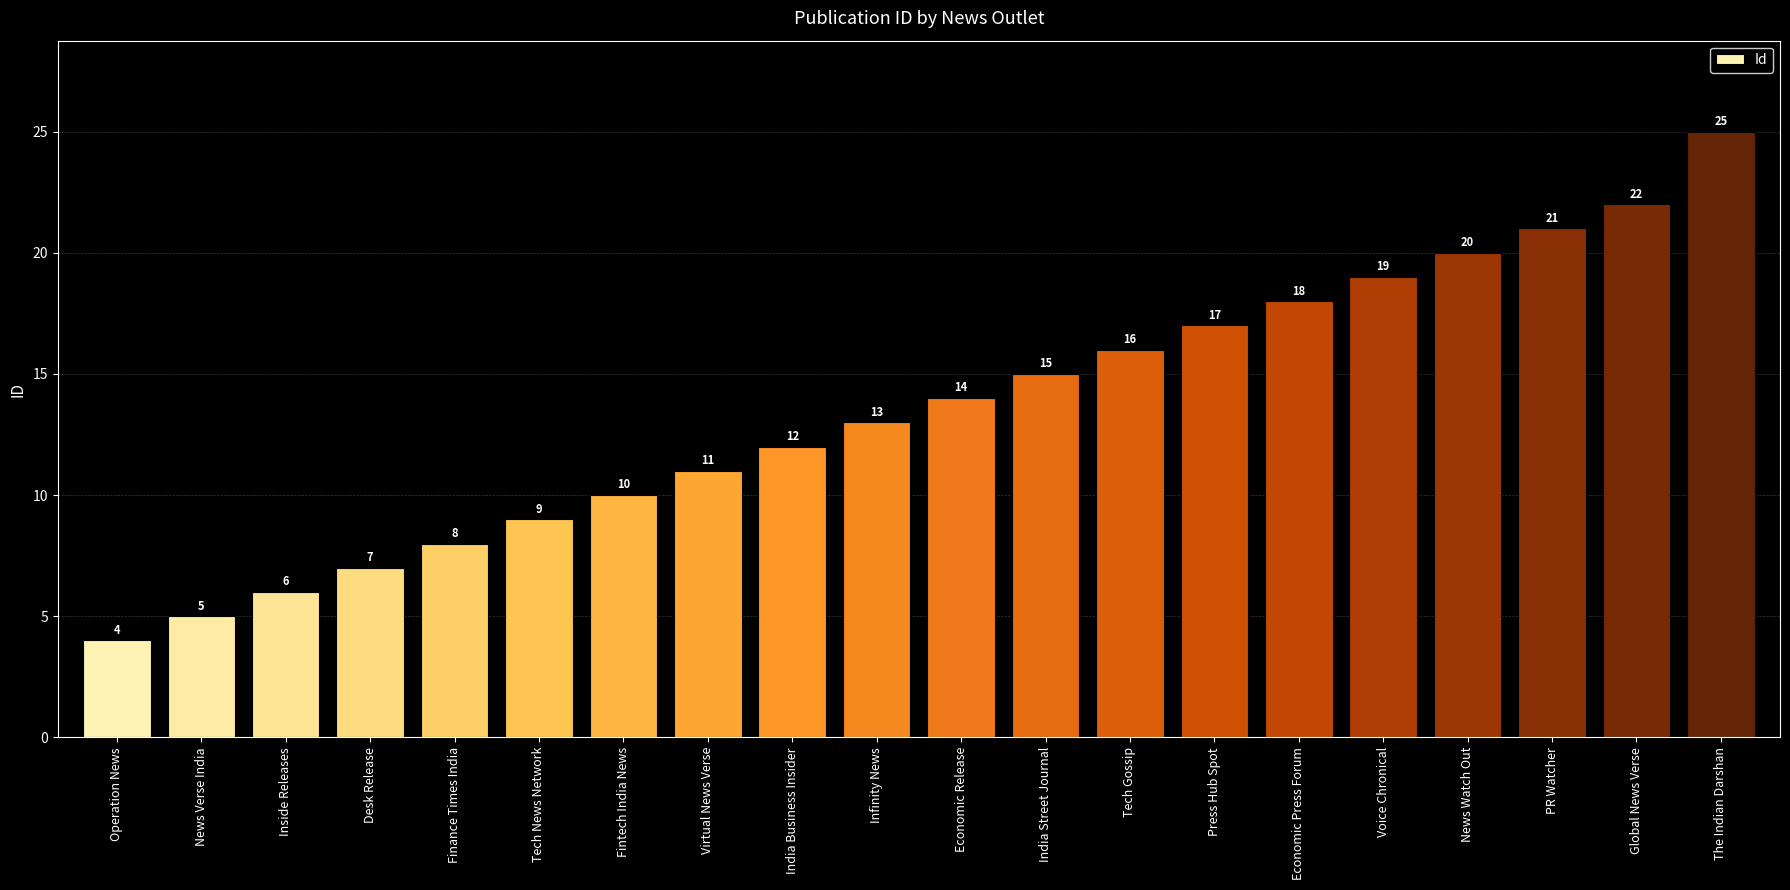

Where is the data nearest to the value 14?

Economic Release